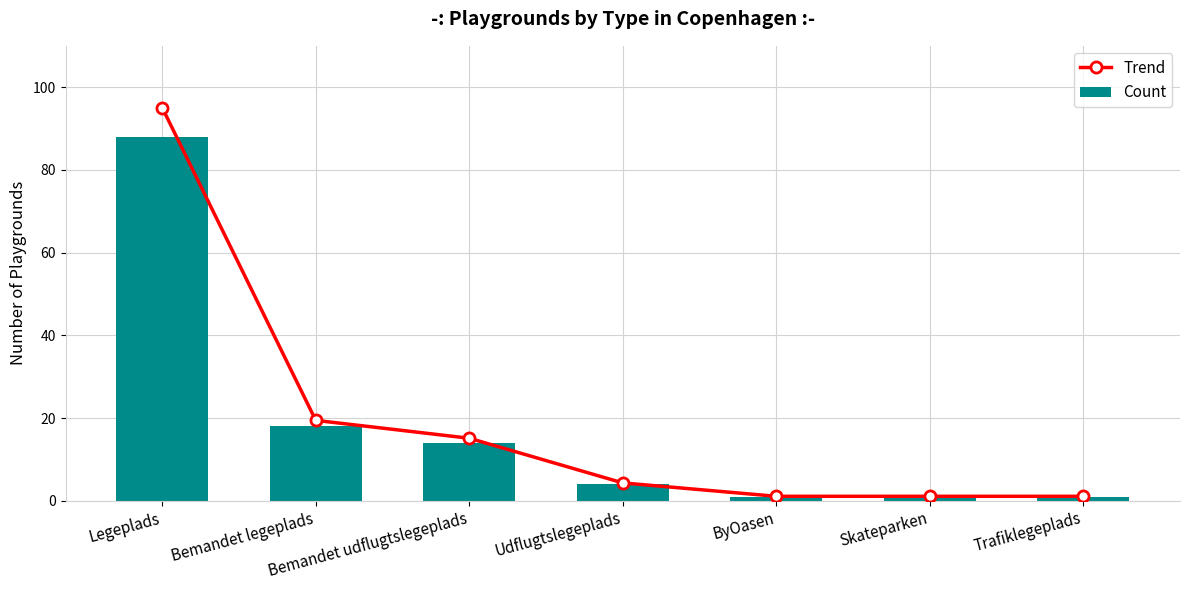

Rank the series by their maximum value, from highest to lowest.

Trend, Count